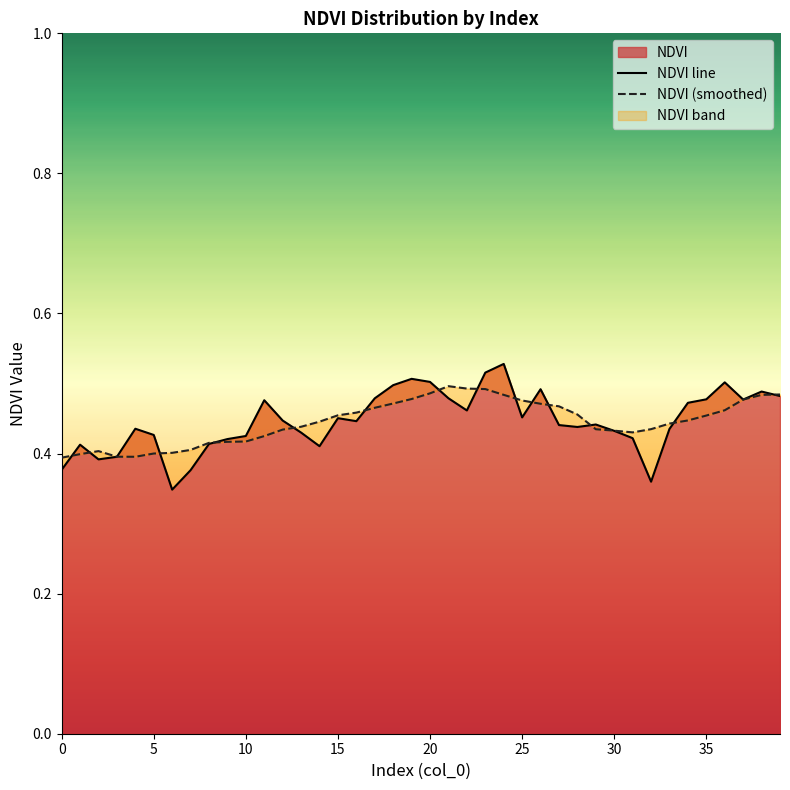

Is it true that NDVI equals 0.2 at 35?

False